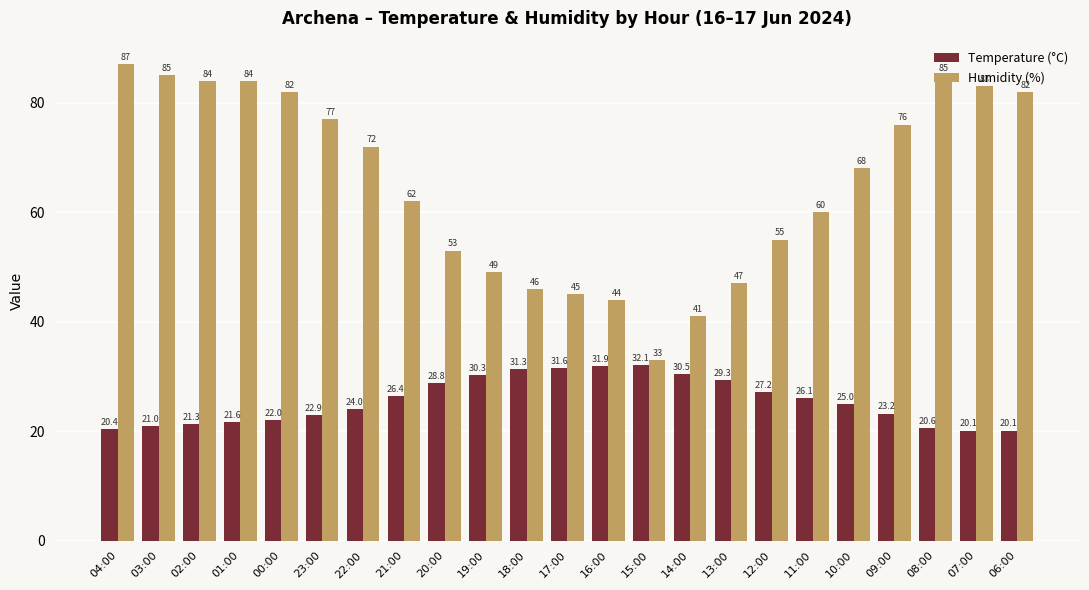

Is it true that Temperature (°C) equals 37.5 at 12:00?

False